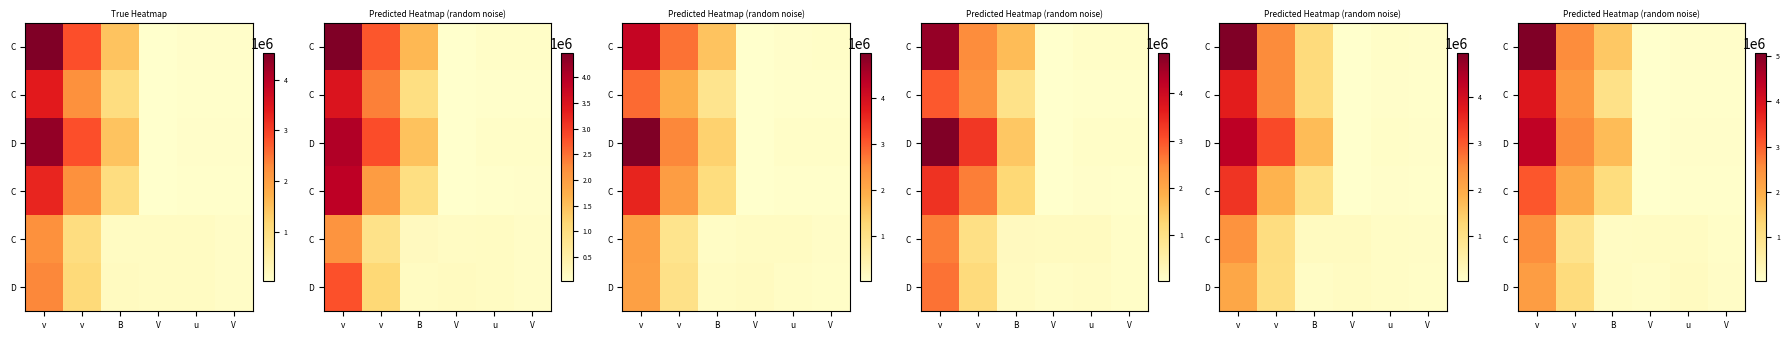

At which label does row_1 reach its peak?

v